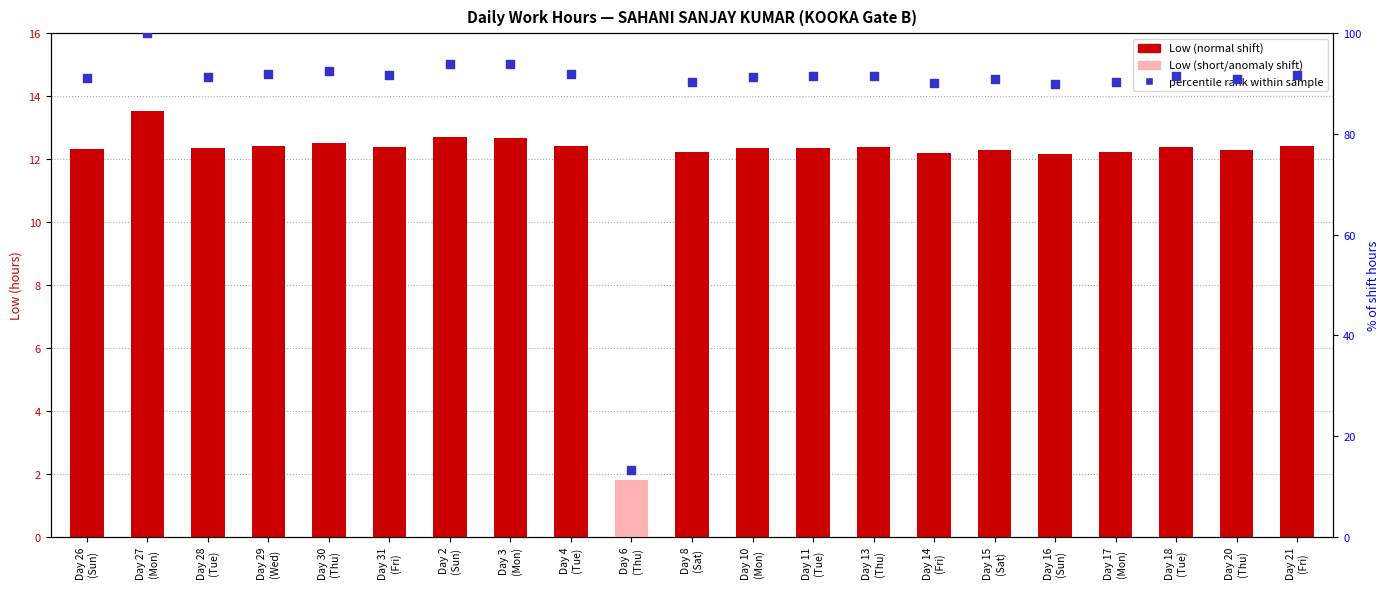

At which category is the sum across all series the highest?

Day 27
(Mon)